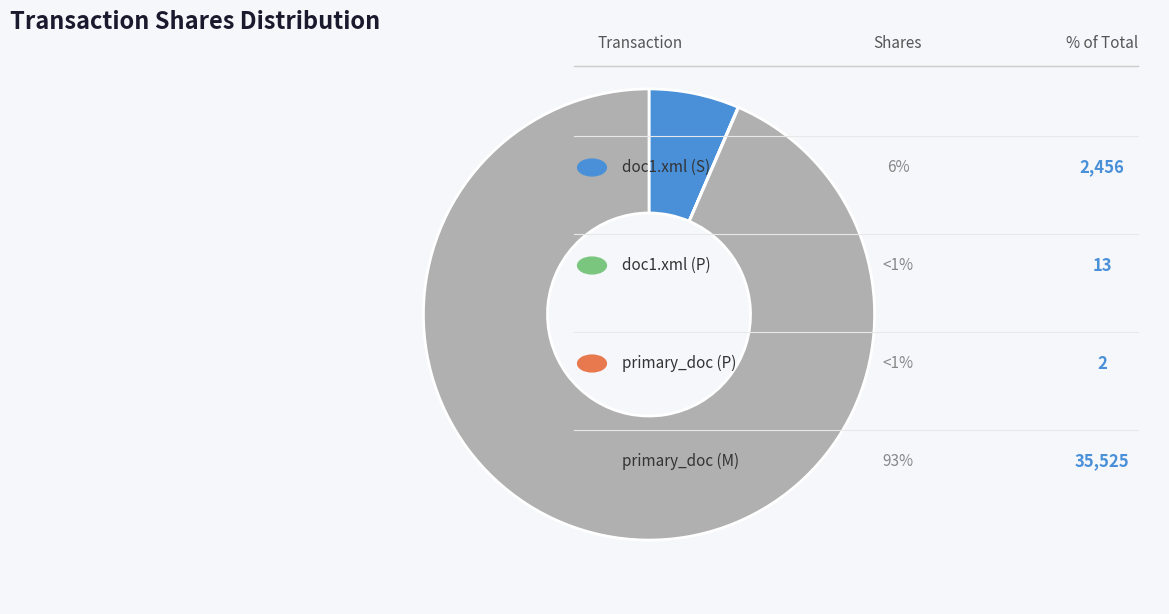

Is there any slice that represents more than half of the pie?

Yes